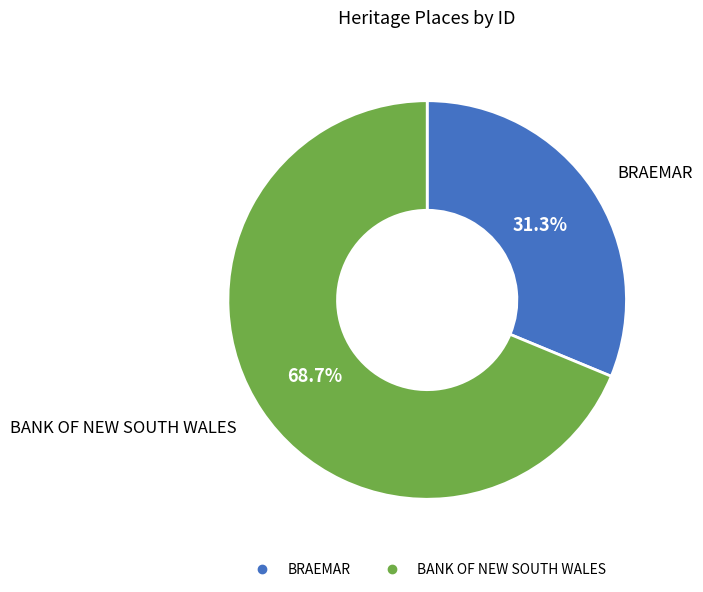

To the nearest percent, what is the difference between the BRAEMAR and BANK OF NEW SOUTH WALES slice percentages?

37%